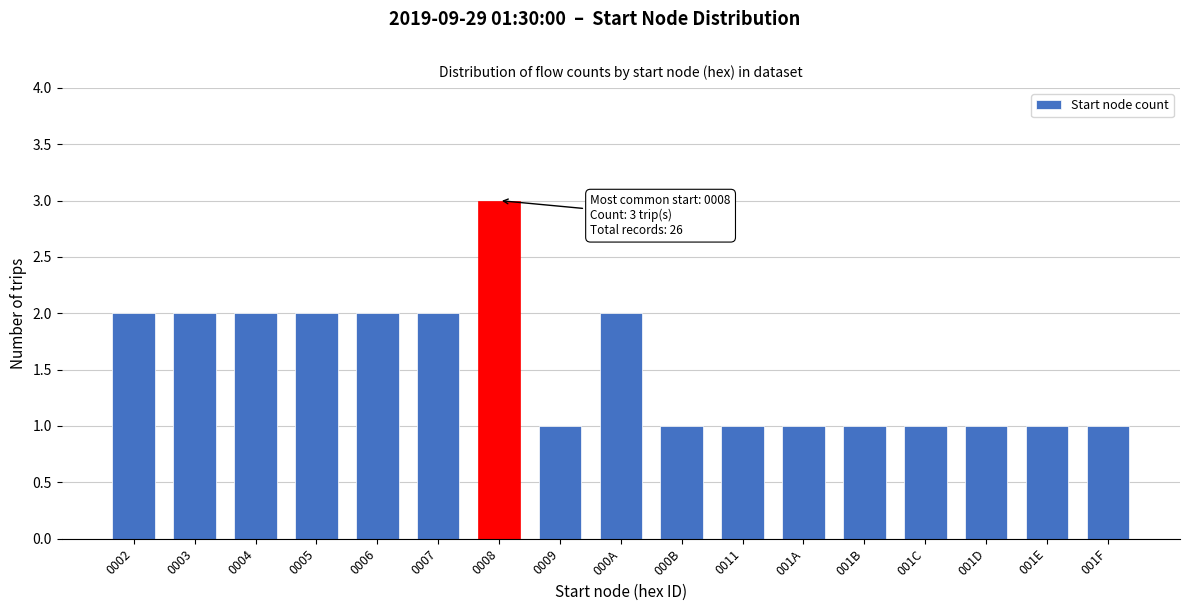

Reading right to left, what are all the values shown in this chart?

1	1	1	1	1	1	1	1	2	1	3	2	2	2	2	2	2